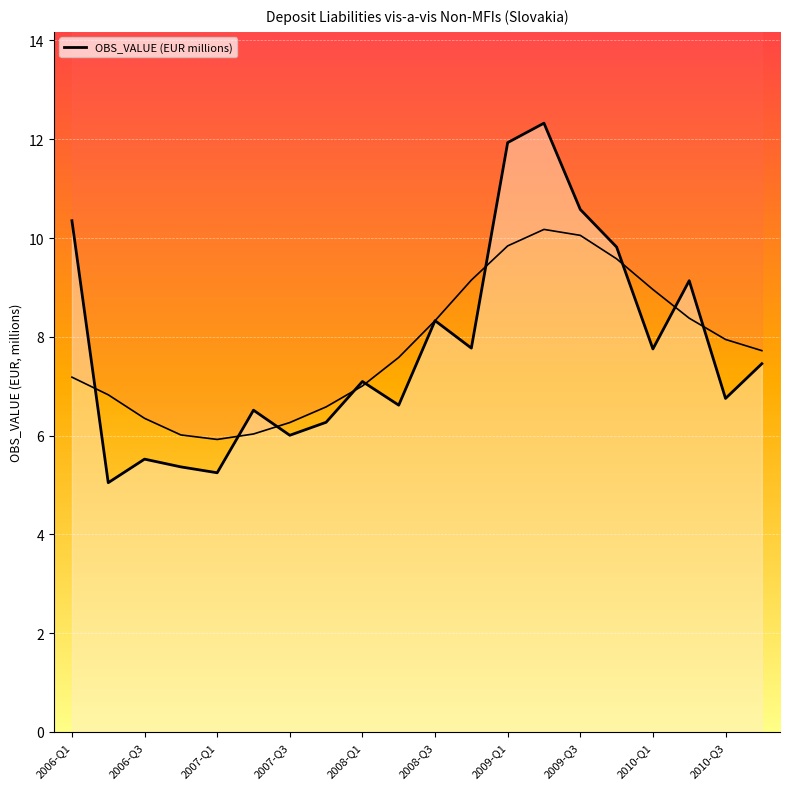

True or false: there are more than 1 points higher than both neighbors.

True